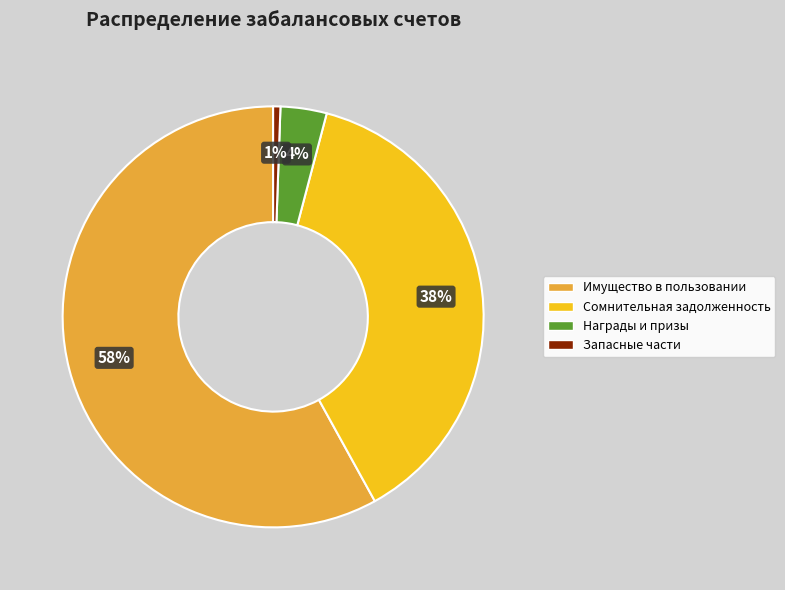

Is there a majority slice in this chart?

Yes